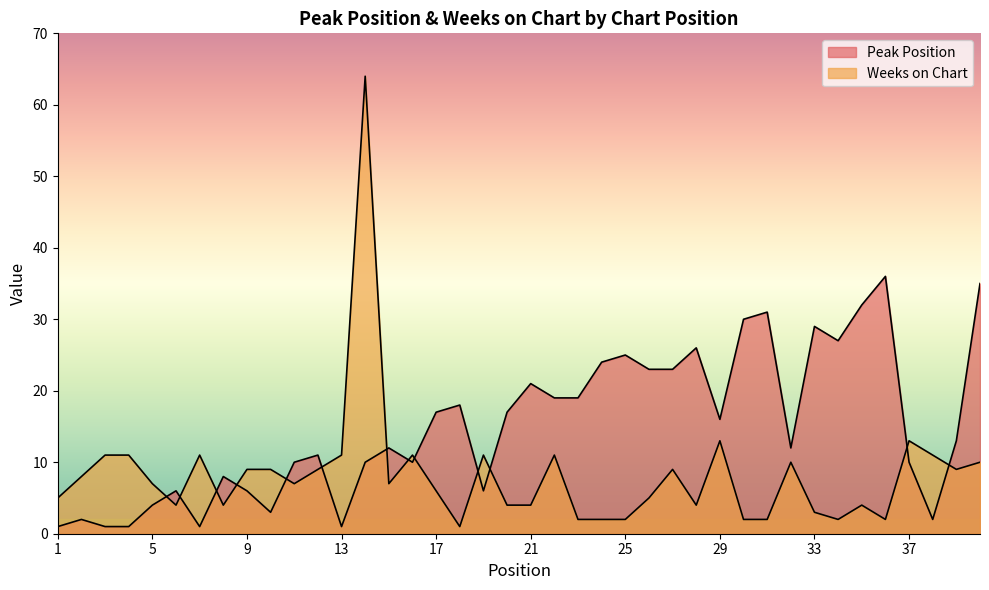

At how many categories does at least one series exceed 17?

17